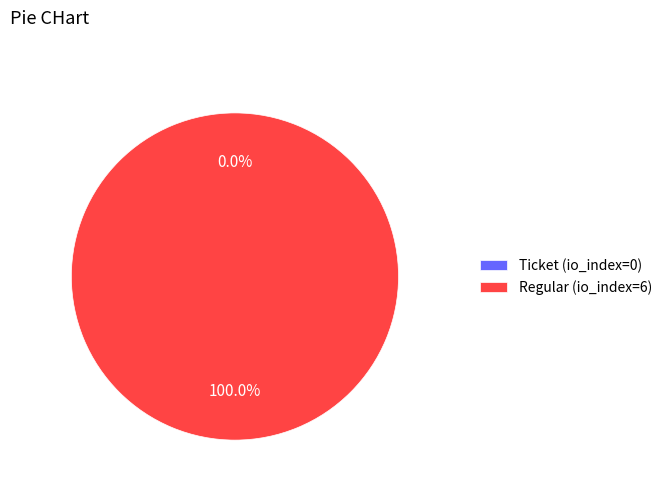

Which slice is the smallest?

Ticket (io_index=0)